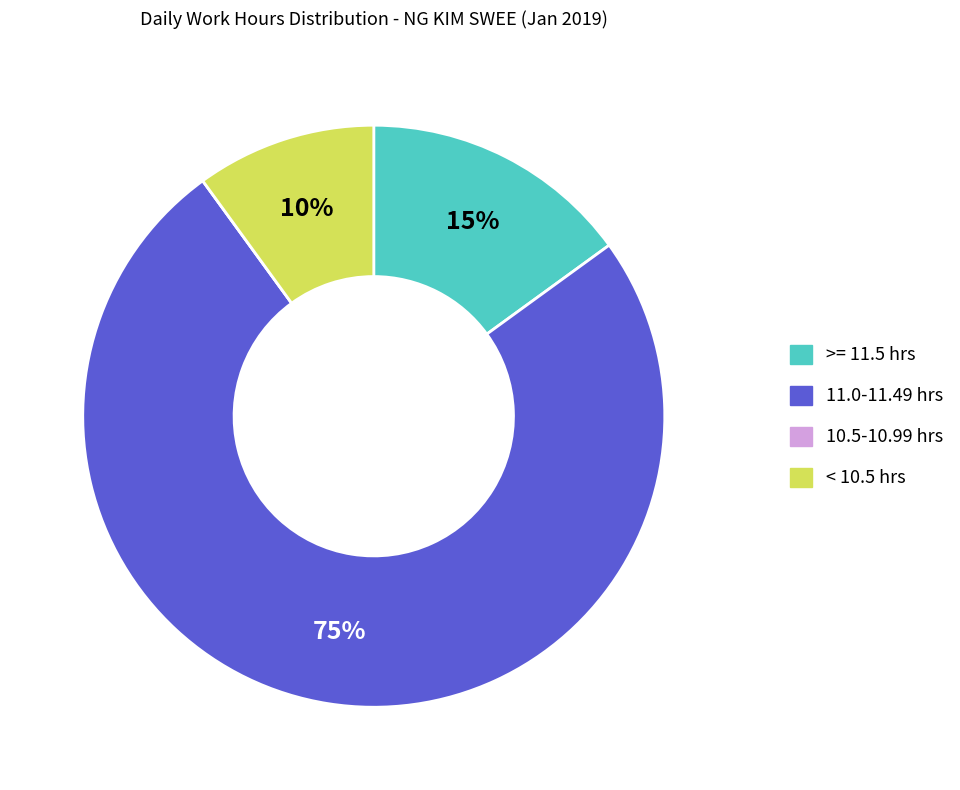

To the nearest percent, what is the difference between the largest and smallest slice percentages?

75%